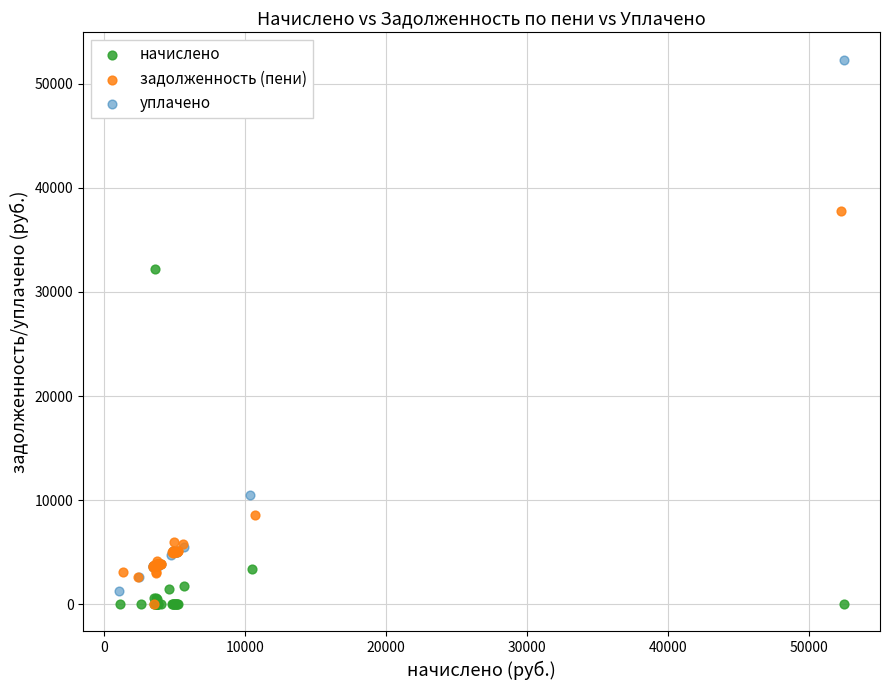

Which series reaches the maximum Y coordinate?

уплачено